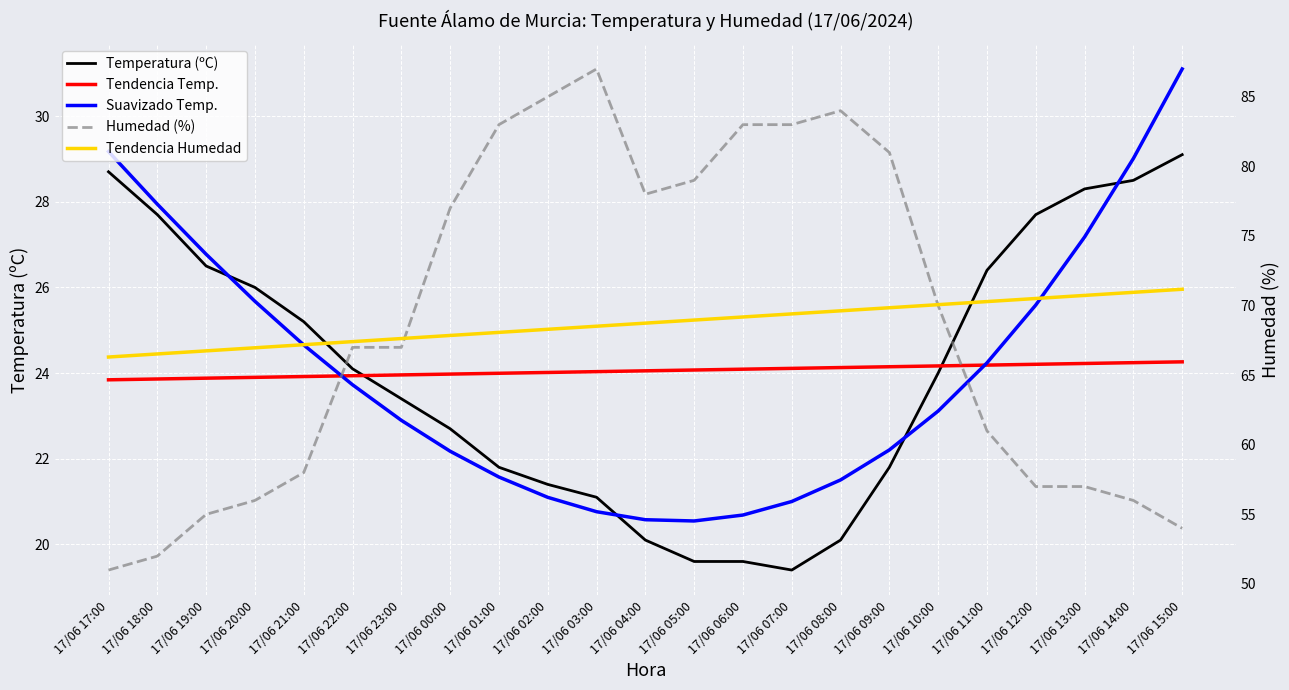

True or false: Temperatura (ºC) and Tendencia Humedad intersect in this chart.

False